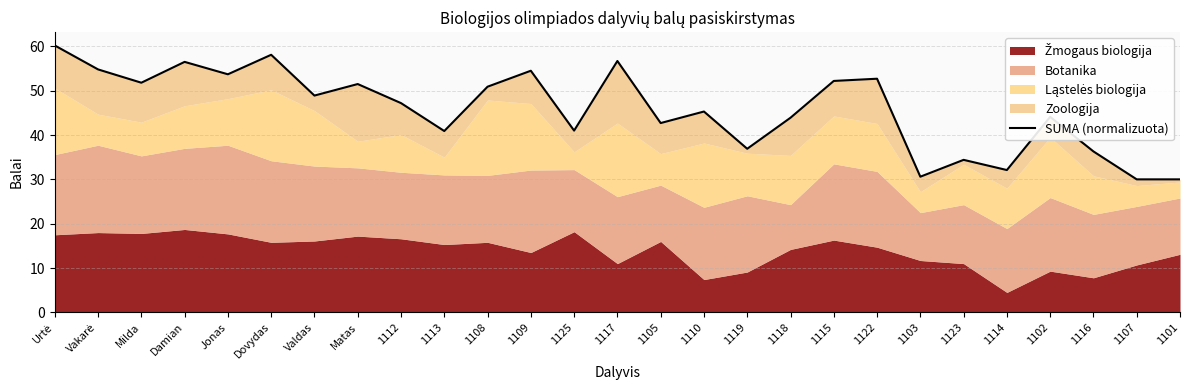

The value at Damian is 56.5. True or false?

True